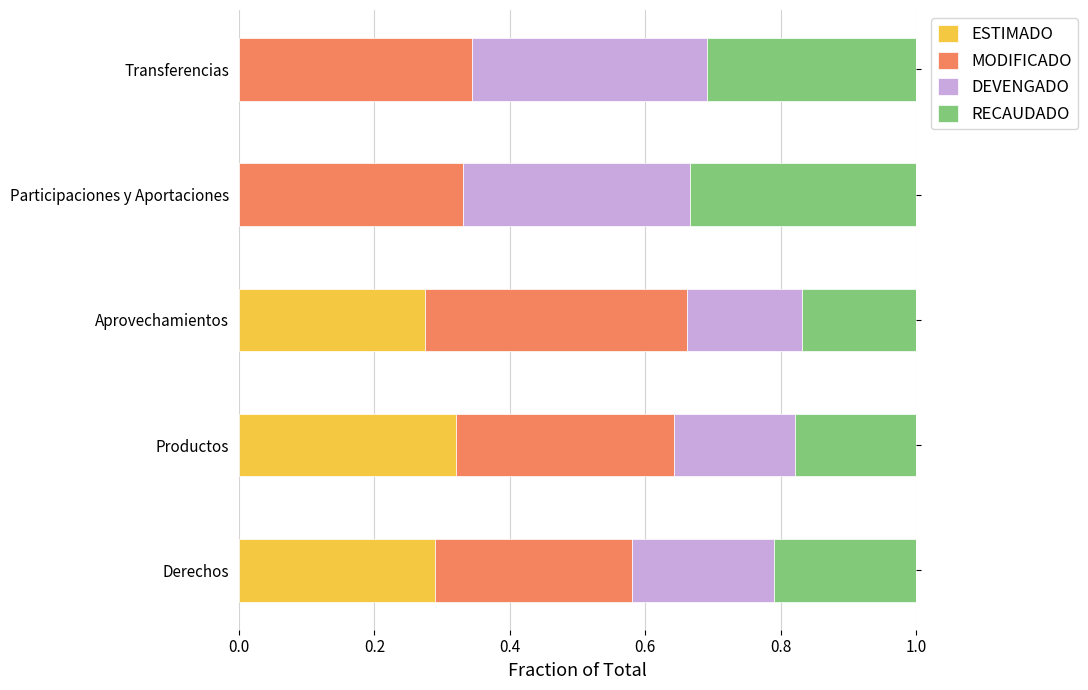

True or false: ESTIMADO has a value of -0.2 at Transferencias.

False